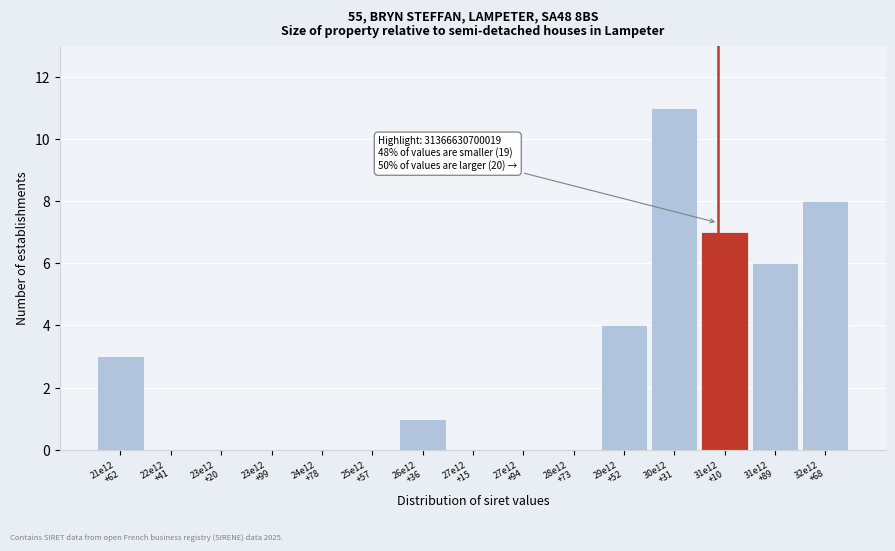

What is the maximum value shown in the chart?

11